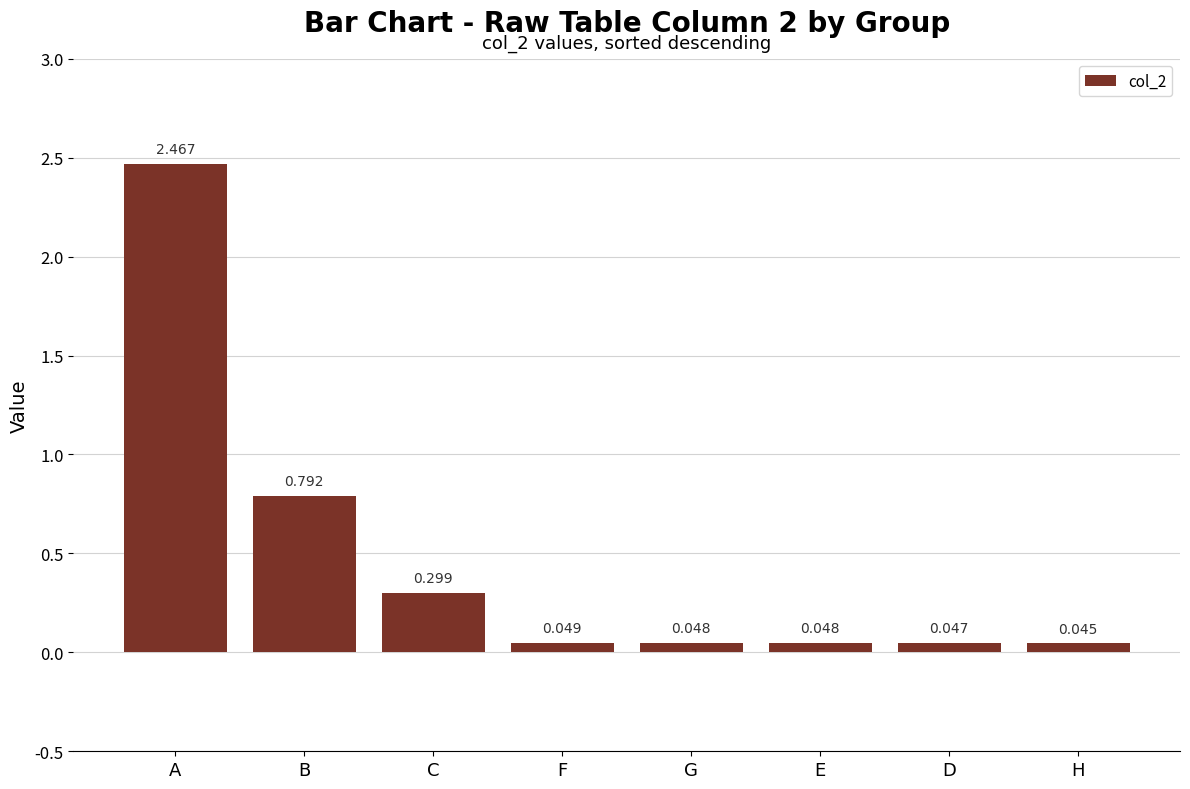

Which label corresponds to the largest value in the chart?

A